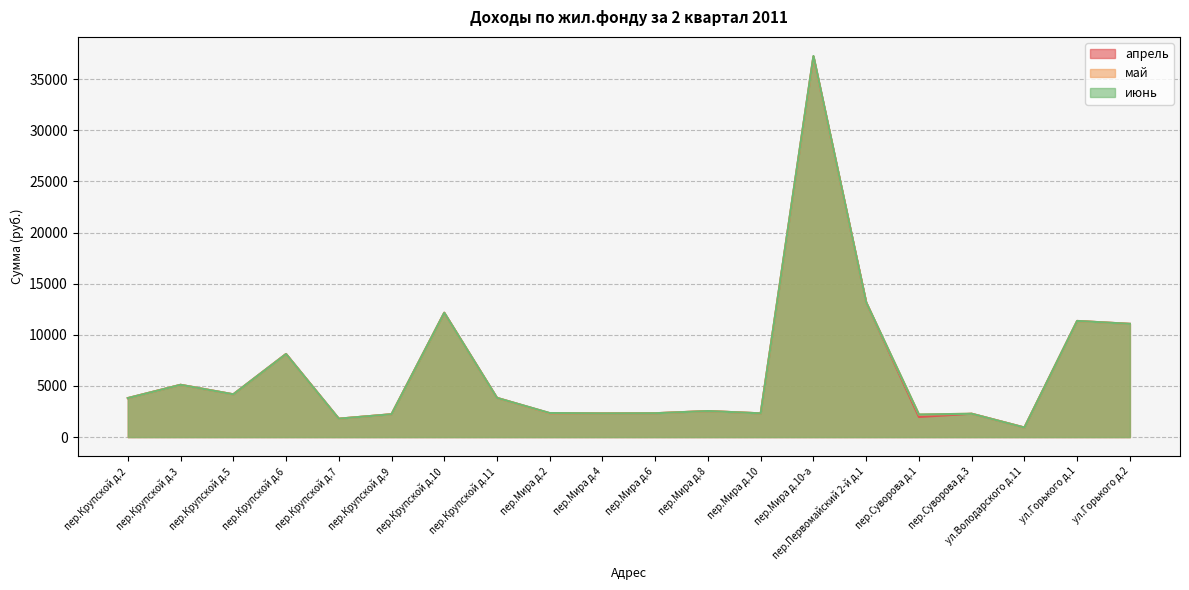

Which series has the widest spread of values?

июнь